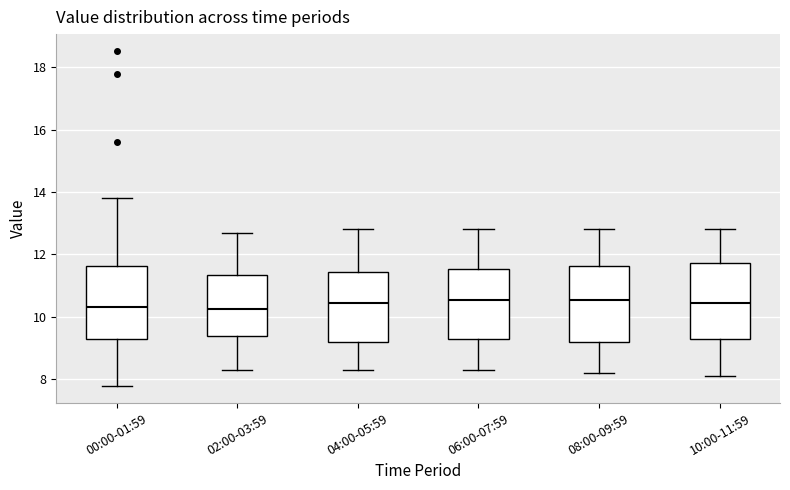

Reading left to right, read every box against the y-axis: the position of its median line, the range the box covers, and the ends of its whiskers. The values are not printed on the chart, so give them approximately, as read against the axis.

00:00-01:59: median 10.4, box 9.2 to 11.6, whiskers 7.8 to 13.8
02:00-03:59: median 10.2, box 9.4 to 11.4, whiskers 8.4 to 12.8
04:00-05:59: median 10.4, box 9.2 to 11.4, whiskers 8.4 to 12.8
06:00-07:59: median 10.6, box 9.2 to 11.6, whiskers 8.4 to 12.8
08:00-09:59: median 10.6, box 9.2 to 11.6, whiskers 8.2 to 12.8
10:00-11:59: median 10.4, box 9.2 to 11.8, whiskers 8.2 to 12.8